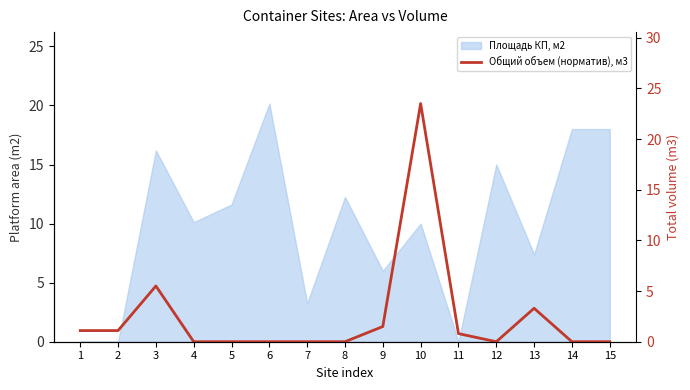

Reading right to left, extract all data points from this chart.

15=0.0	14=0.0	13=3.3	12=0.0	11=0.8	10=23.5	9=1.5	8=0.0	7=0.0	6=0.0	5=0.0	4=0.0	3=5.5	2=1.1	1=1.1